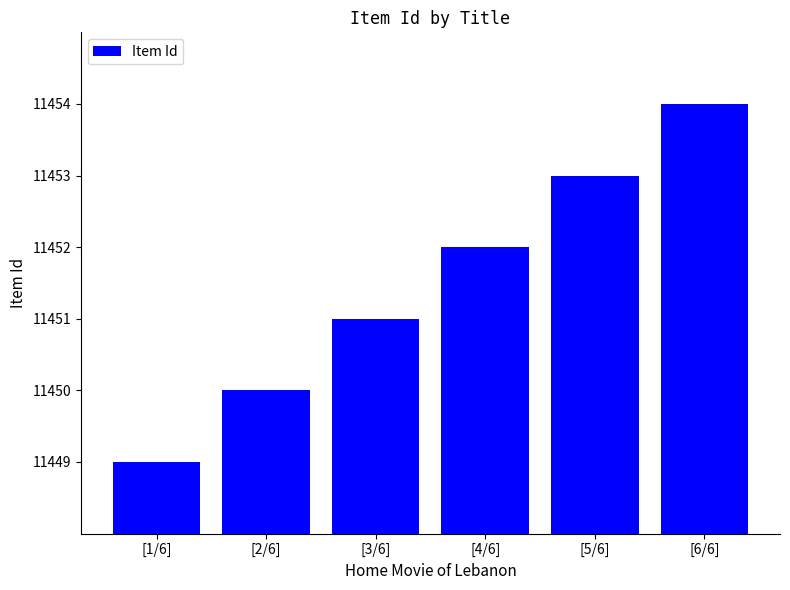

Which has a higher value, [3/6] or [2/6]?

[3/6]